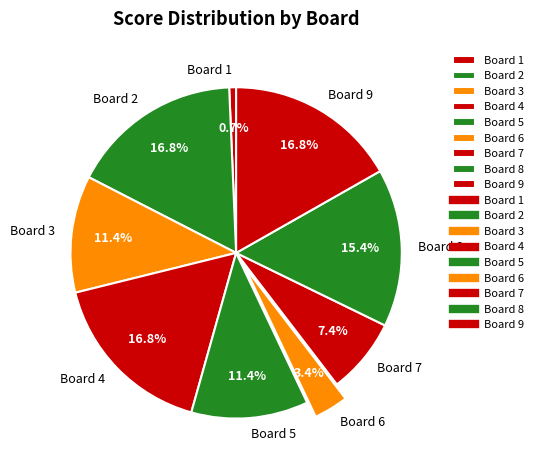

Which has a higher value, Board 7 or Board 3?

Board 3